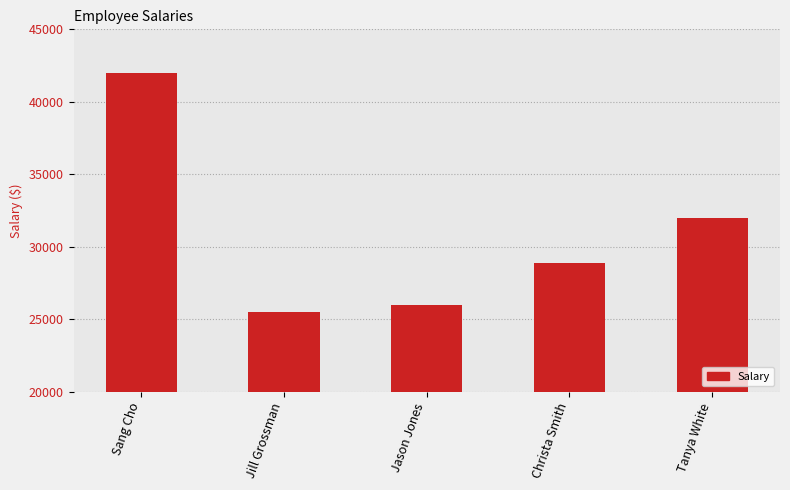

Count the number of categories in the chart.

5